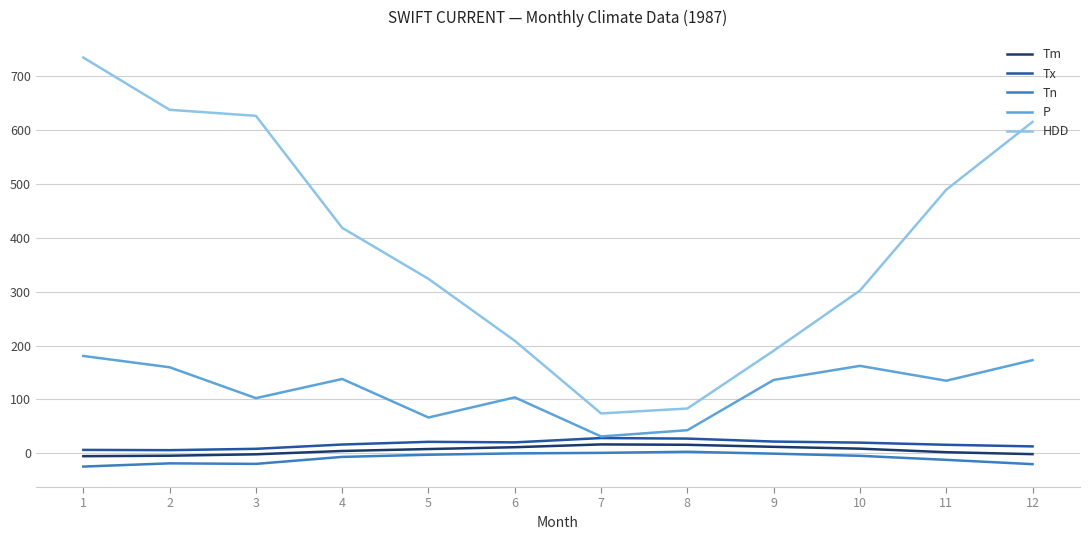

What are all the series names shown in the legend?

Tm, Tx, Tn, P, HDD